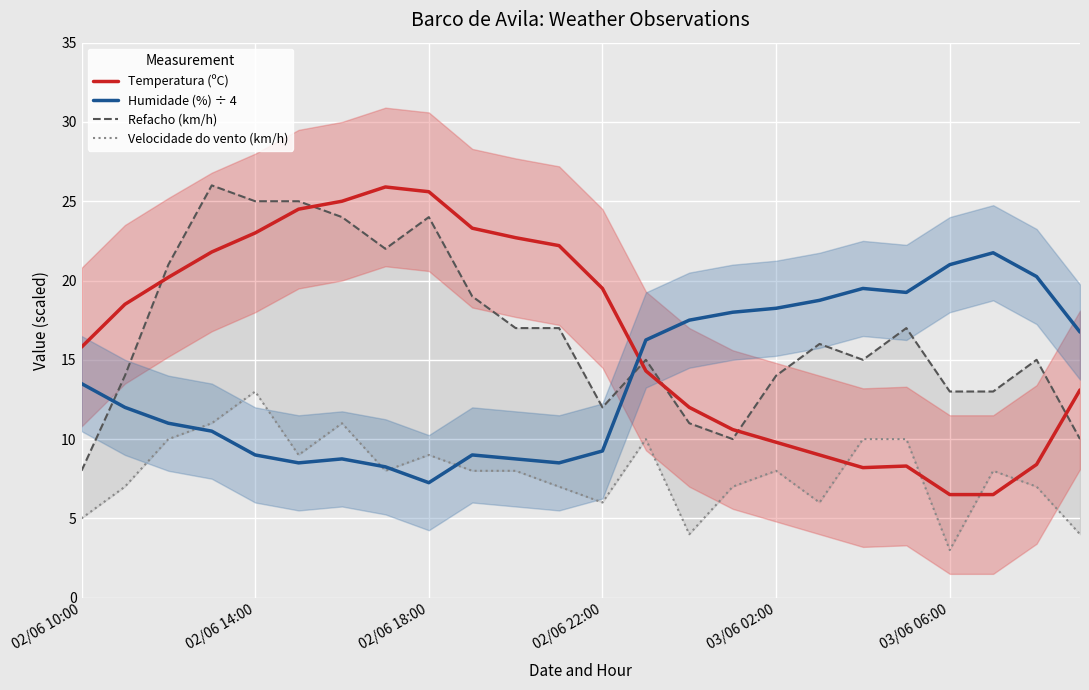

True or false: Refacho (km/h) and Velocidade do vento (km/h) cross at least once.

False